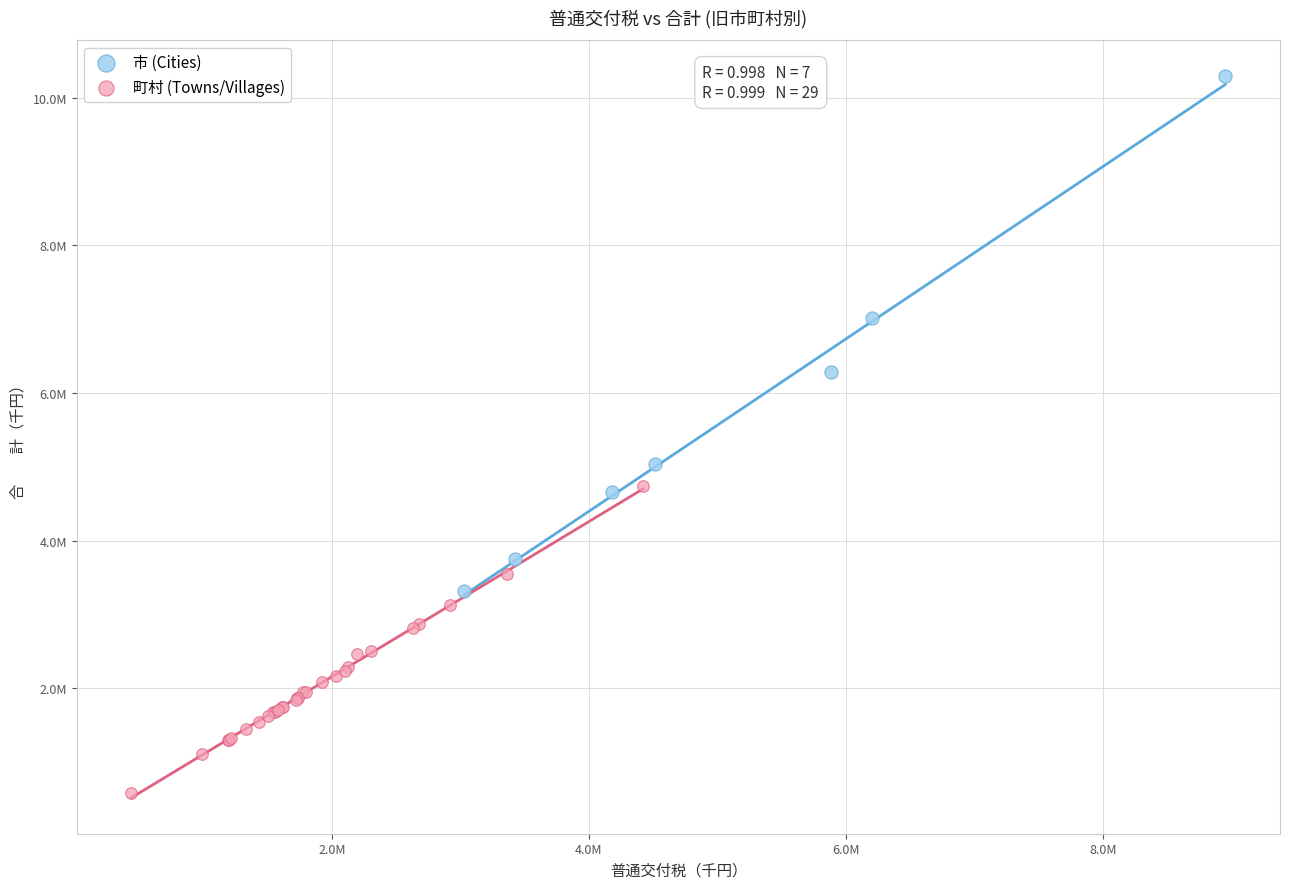

What are all the series names shown in the legend?

市 (Cities), 町村 (Towns/Villages)